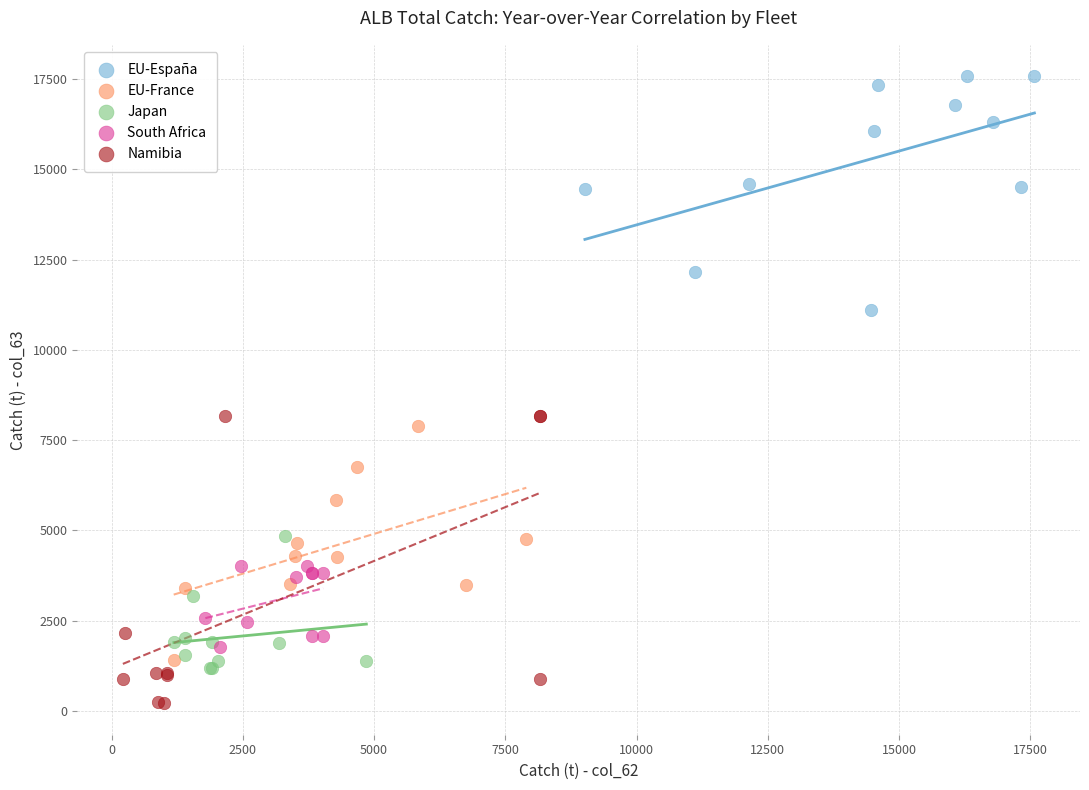

What are all the series names shown in the legend?

EU-España, EU-France, Japan, South Africa, Namibia